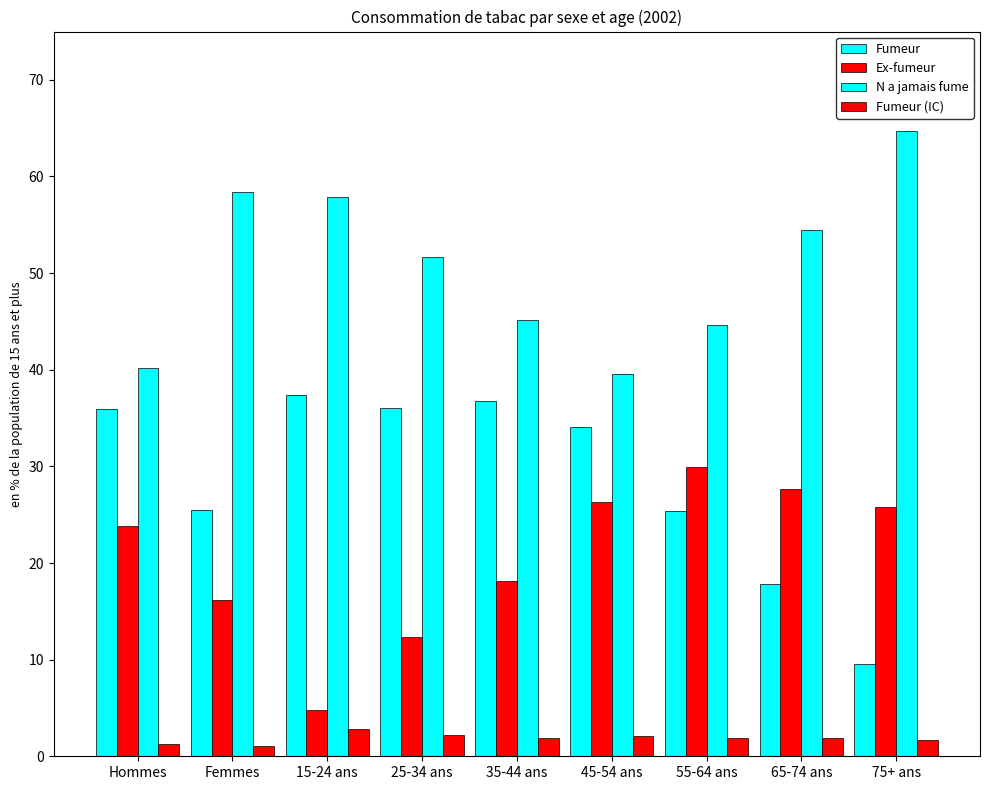

Which series has the widest spread of values?

Fumeur